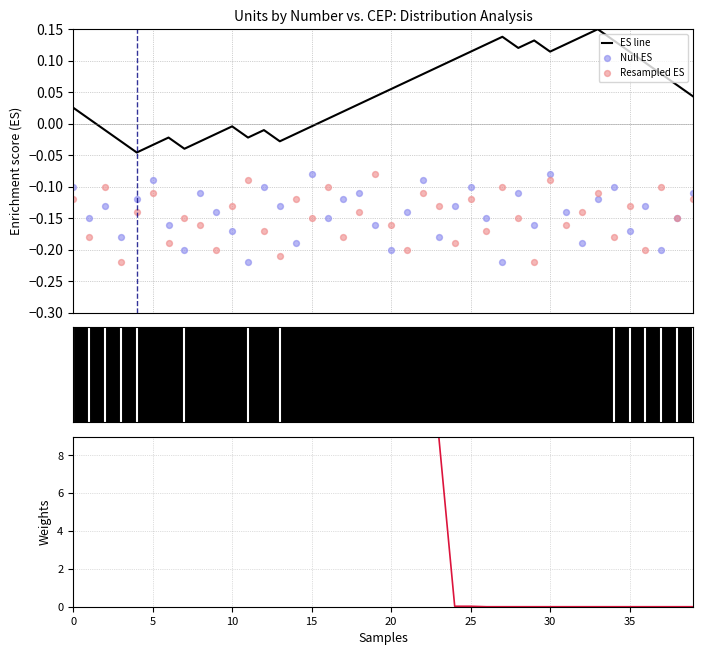

Which series has the largest total across all categories?

Weights